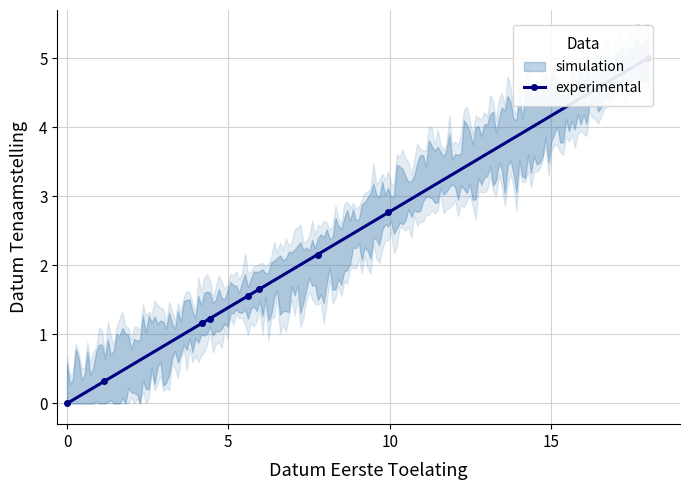

Is this an area chart (filled region under the line)?

No